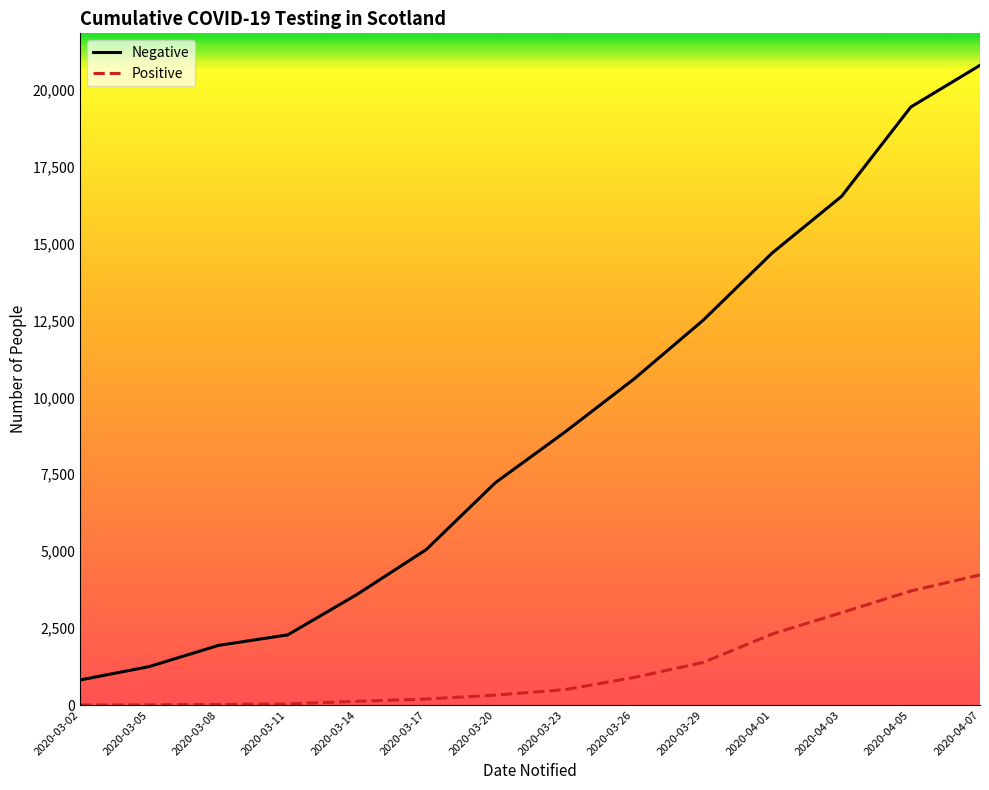

At which label does Negative first exceed 8865?

2020-03-26